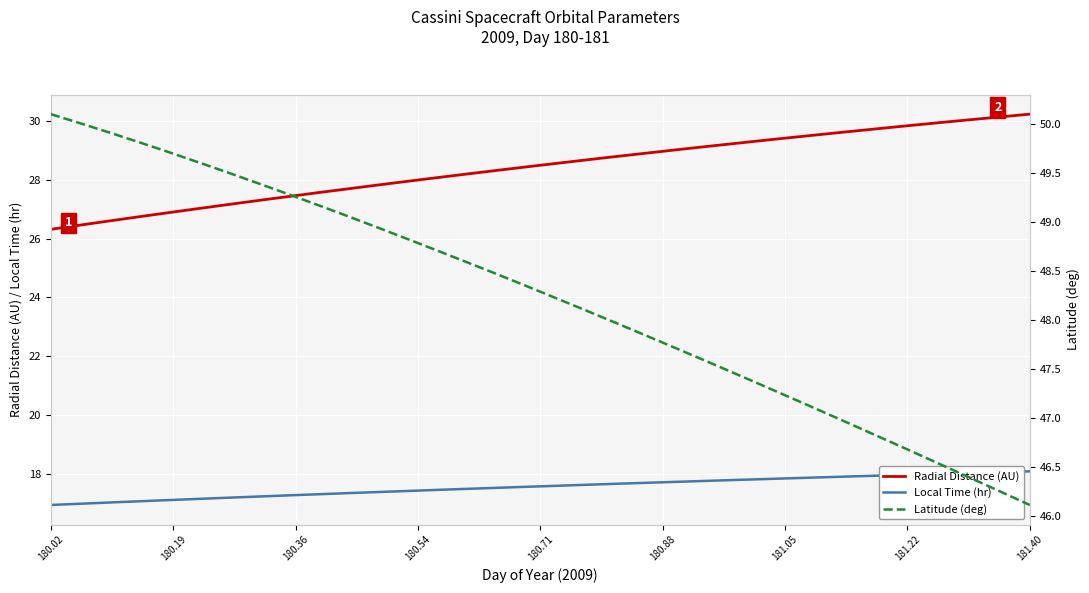

What is the minimum value for Radial Distance (AU)?

26.3